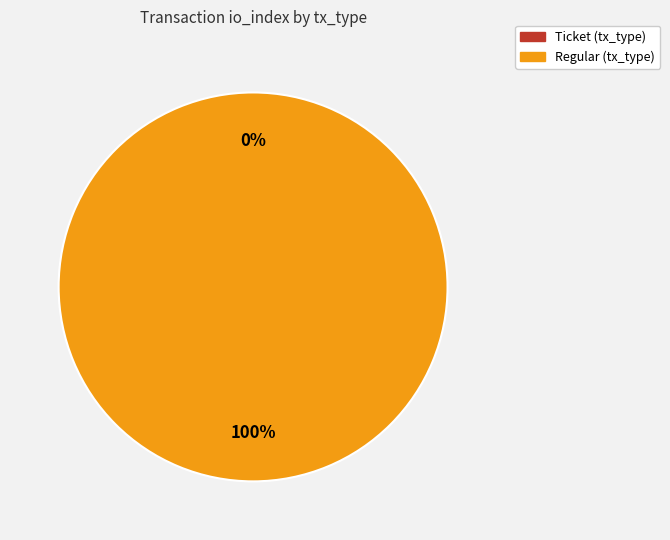

The Regular (tx_type) slice represents 100% of the pie. True or false?

True